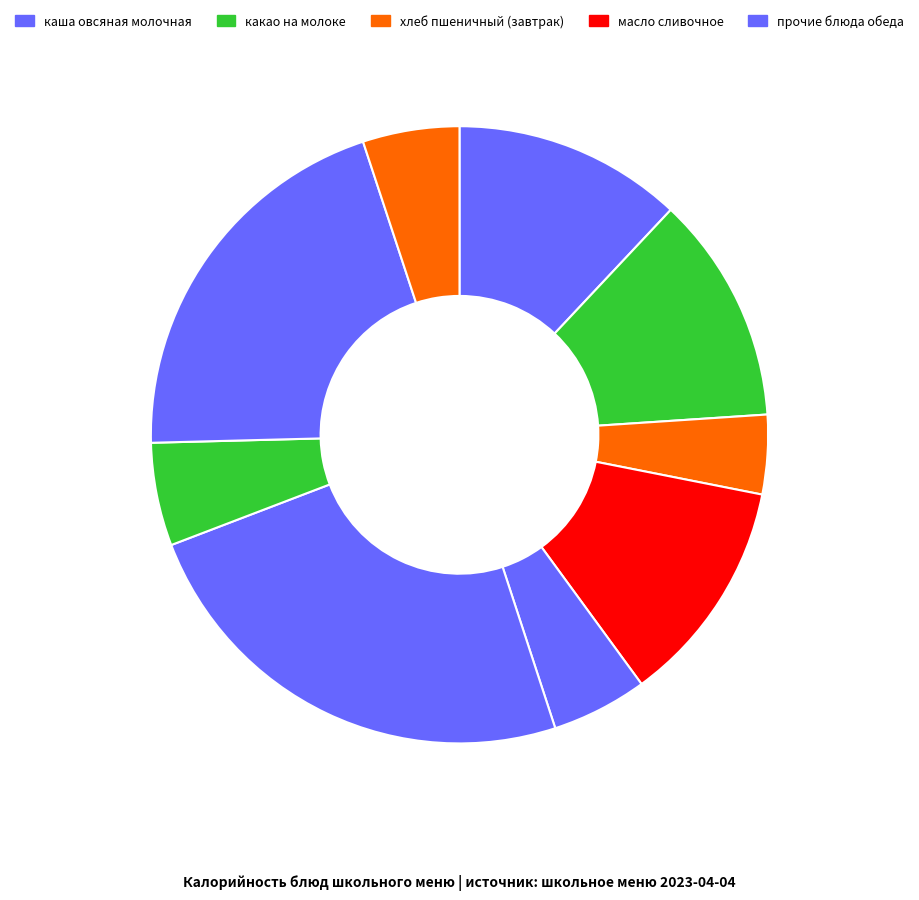

How many segments does this pie chart have?

9